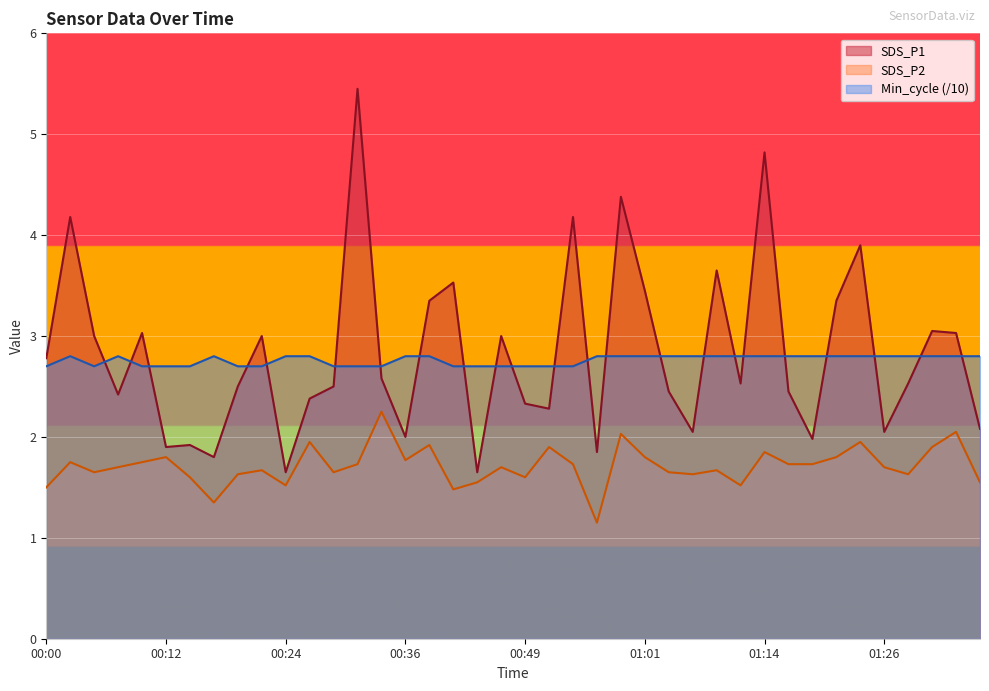

Does the chart display data point markers on the line(s)?

No